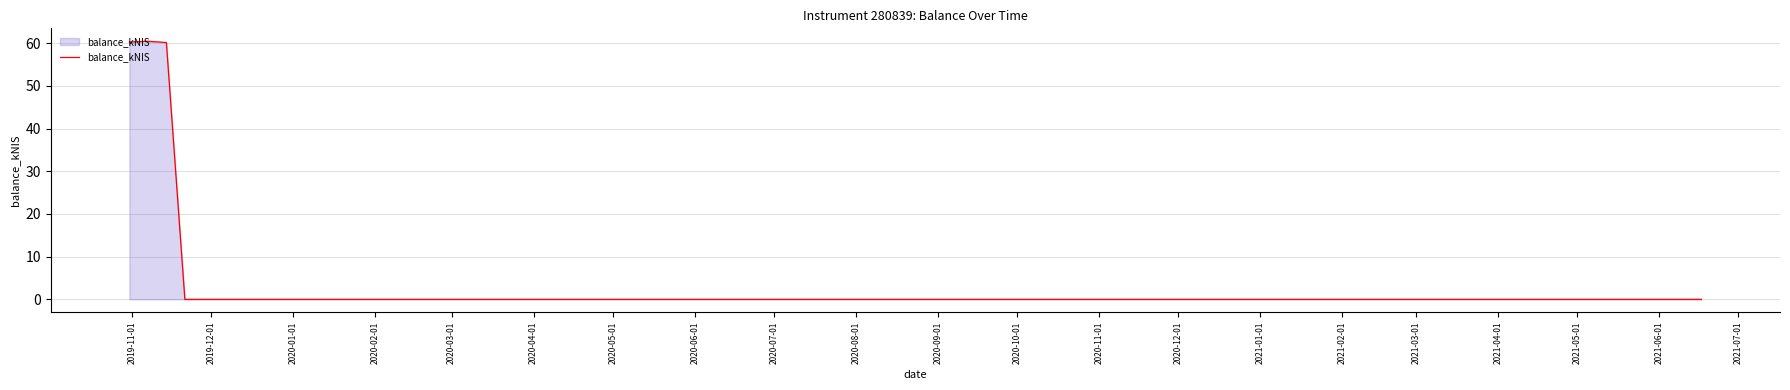

What is the greatest value displayed?

60.5